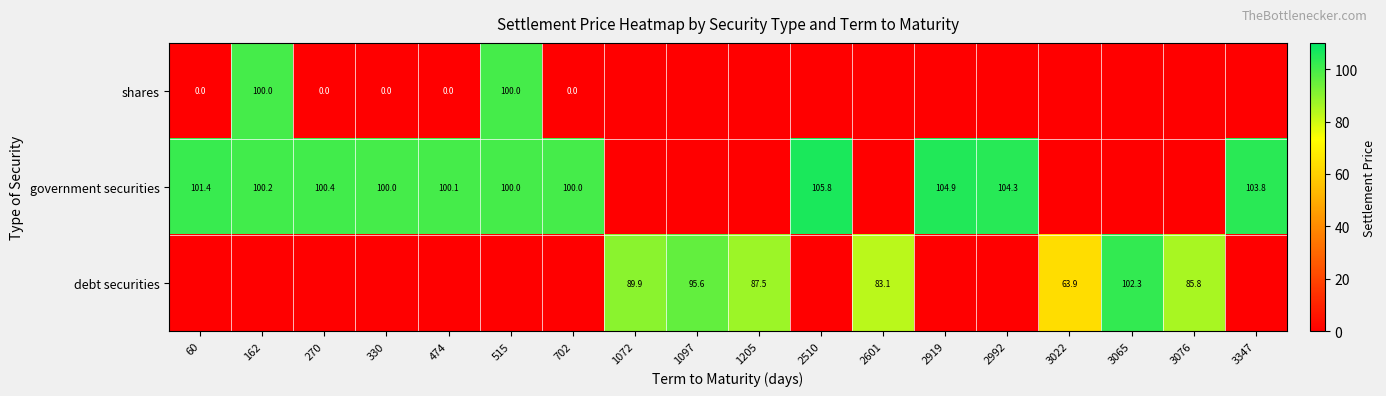

Is the value of government securities at 60 greater than the value of shares at 702?

Yes